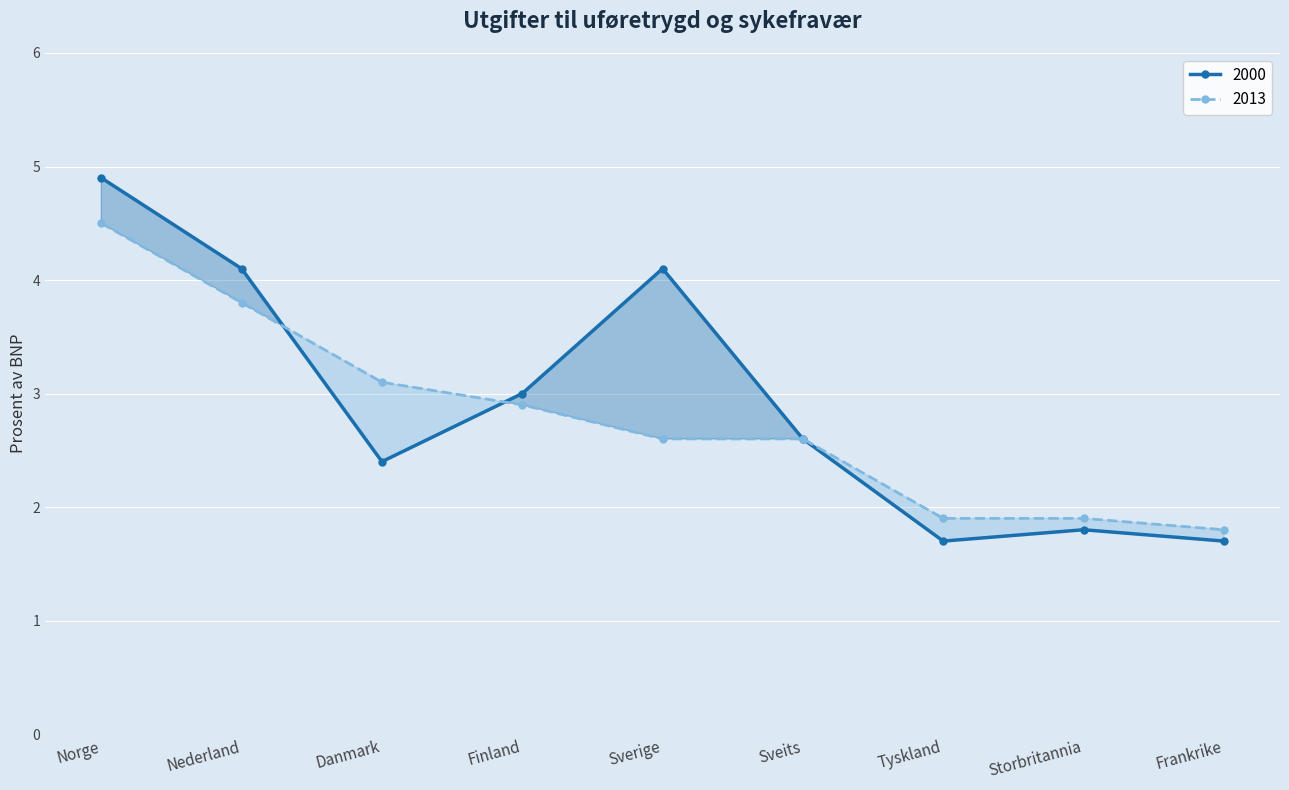

Does the chart display data point markers on the line(s)?

Yes